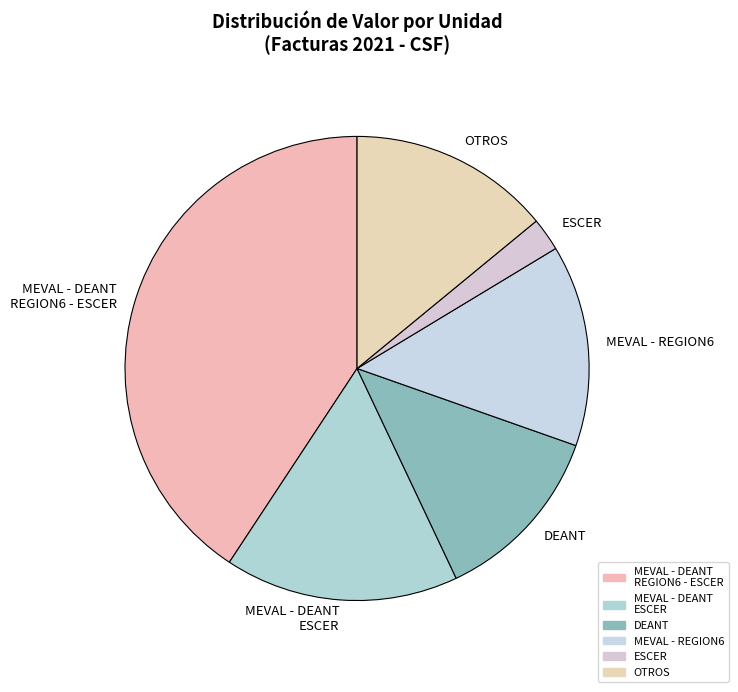

Count the number of slices in the pie.

6